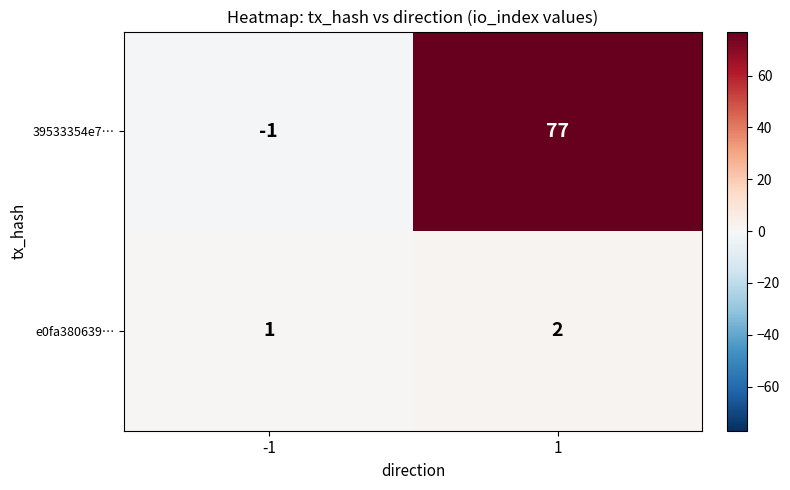

What is the sum of all e0fa380639… values?

3